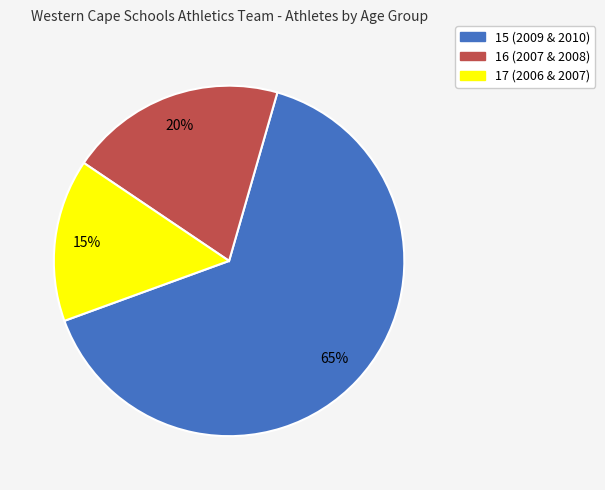

Combined, do 16 (2007 & 2008) and 17 (2006 & 2007) account for over 50%?

No